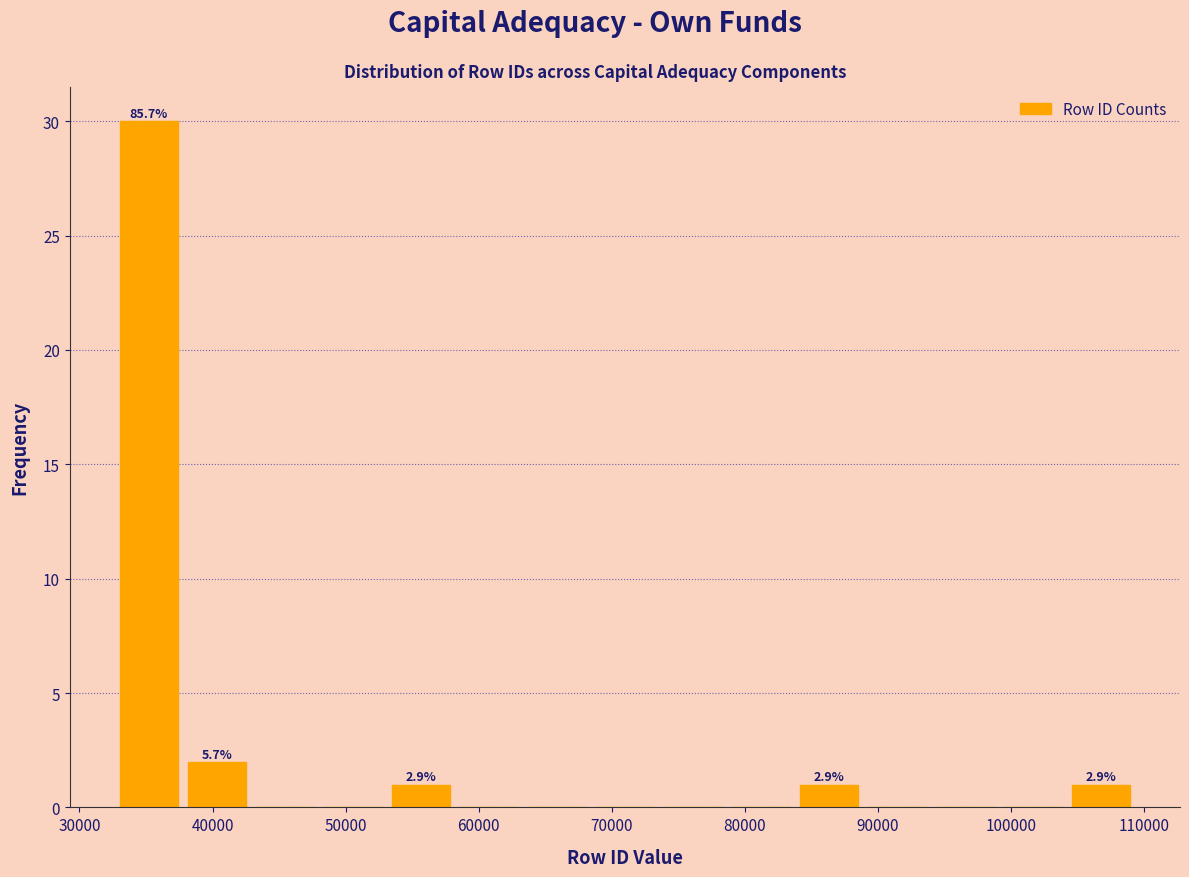

Over which range of the x-axis is the bar tallest?

33000 to 38000